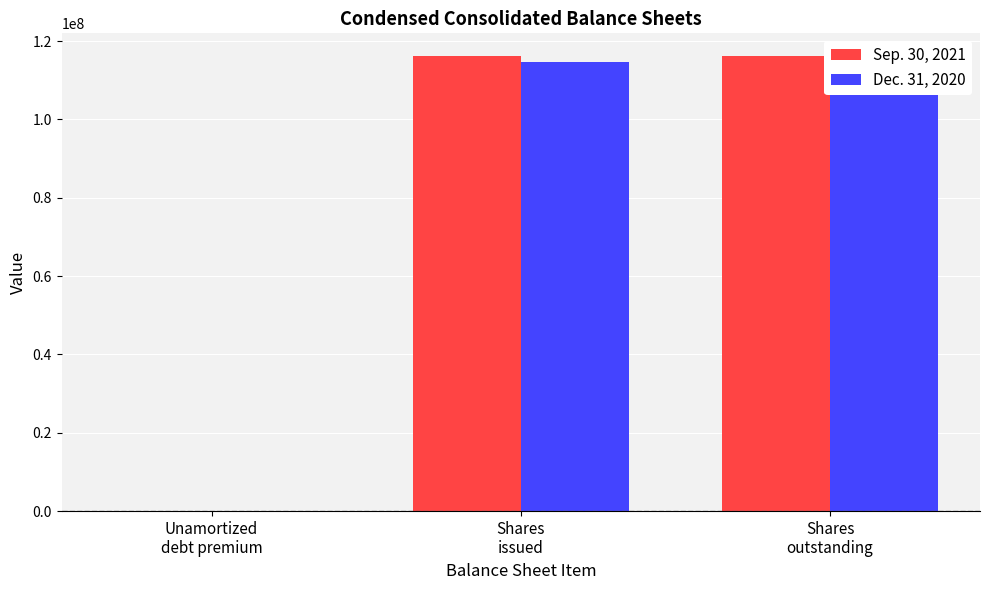

At how many categories does at least one series exceed 2600355?

2